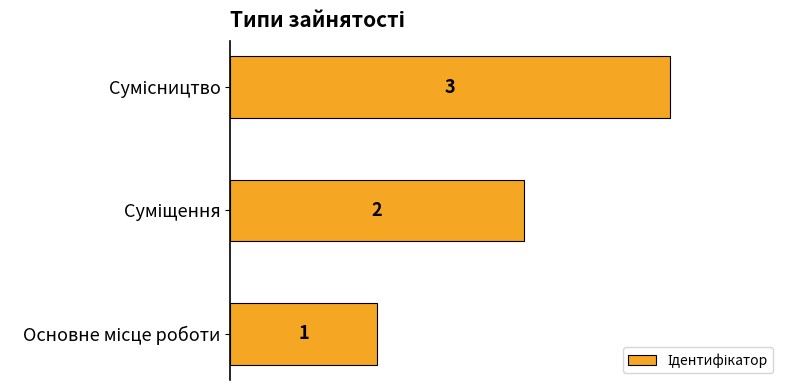

How many values are between 1 and 3?

3